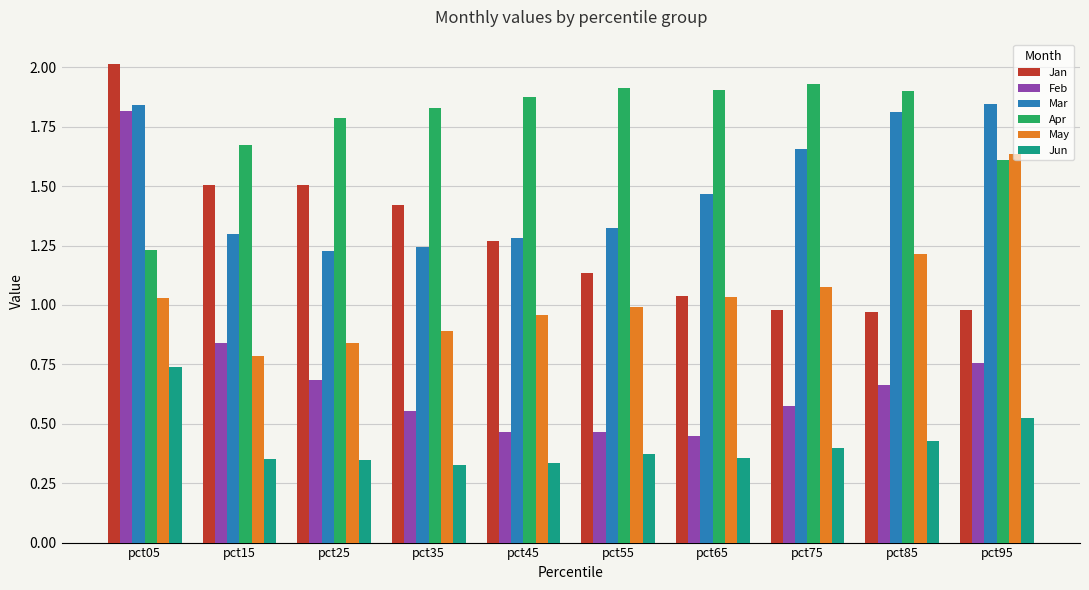

How many bars are there in each group?

6